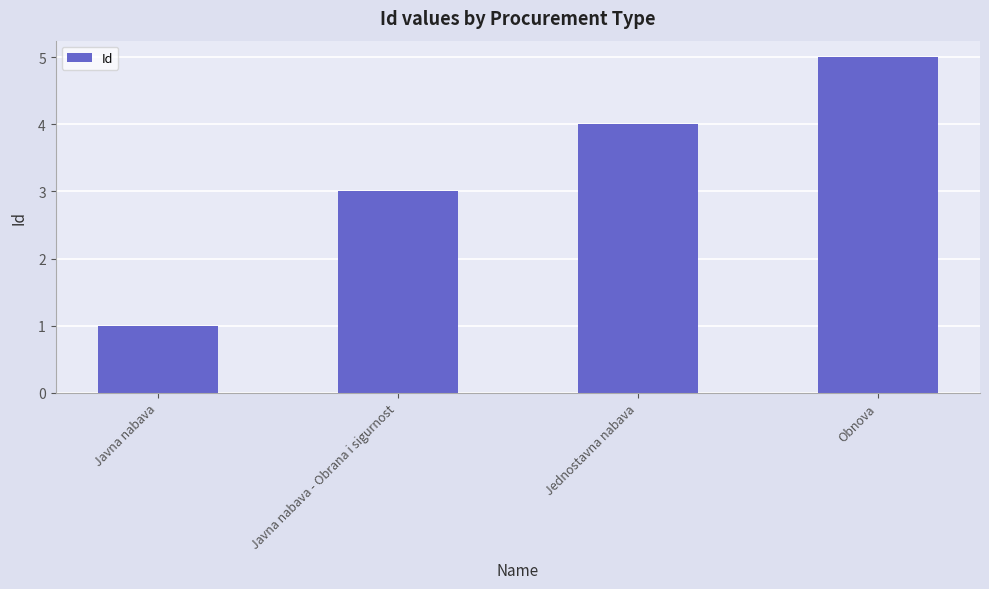

Reading right to left, list all the values displayed in this chart.

Obnova=5	Jednostavna nabava=4	Javna nabava - Obrana i sigurnost=3	Javna nabava=1